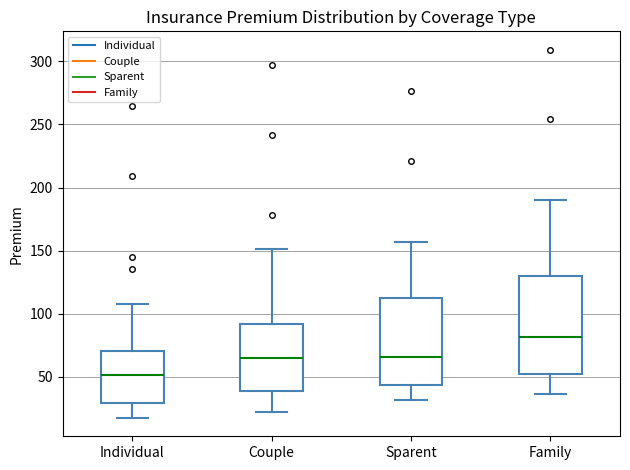

Comparing the boxes themselves (not the whiskers), which one is the tallest?

Family